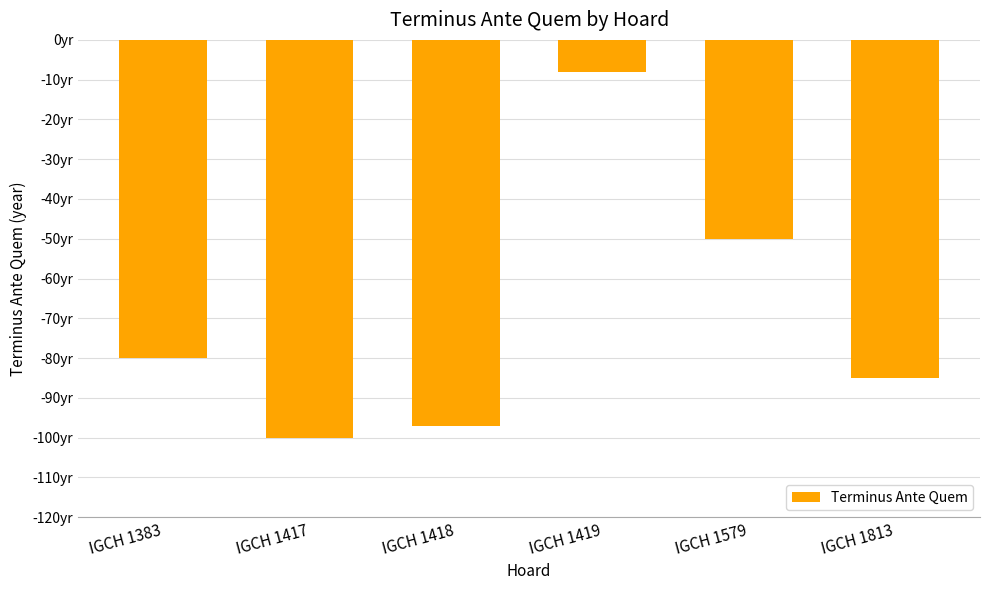

The value at IGCH 1418 is -97. True or false?

True